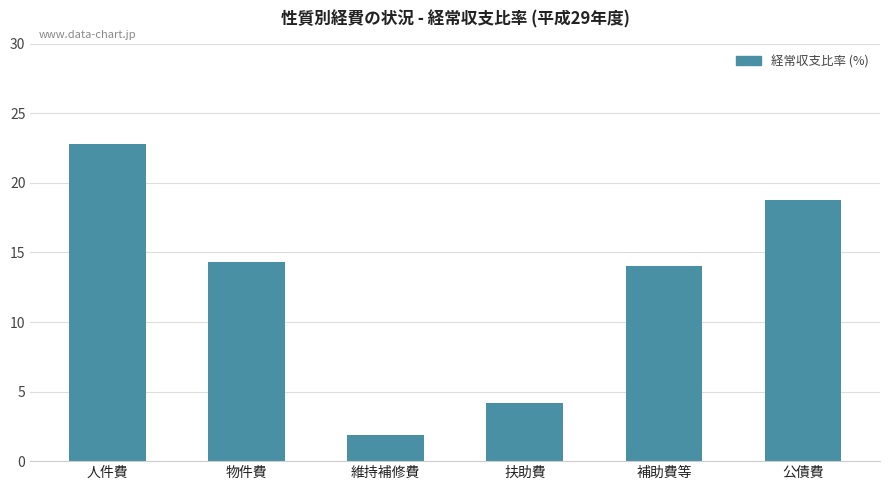

Count the number of categories in the chart.

6